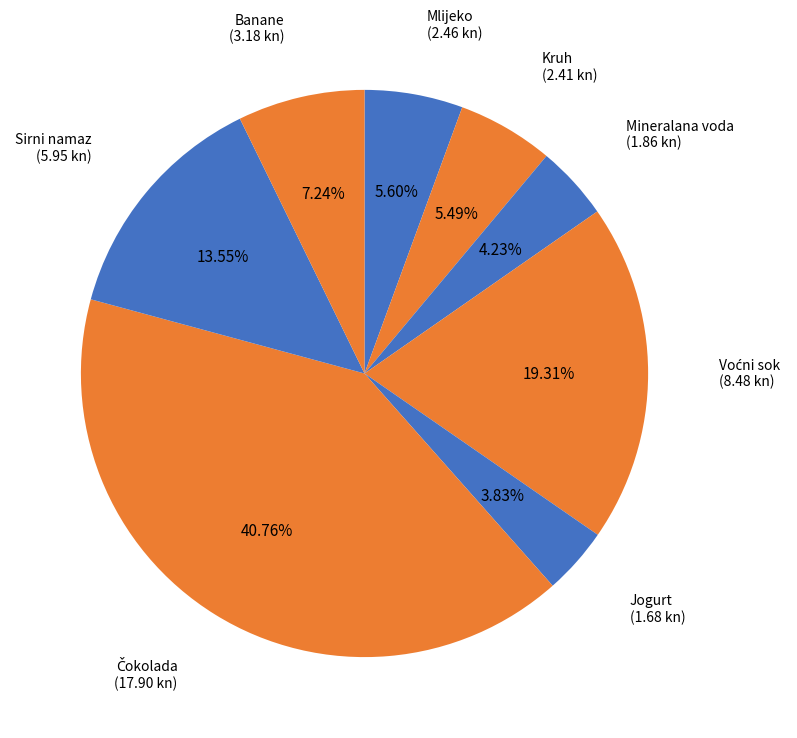

What percentage is NOT represented by Sirni namaz?

86.5%